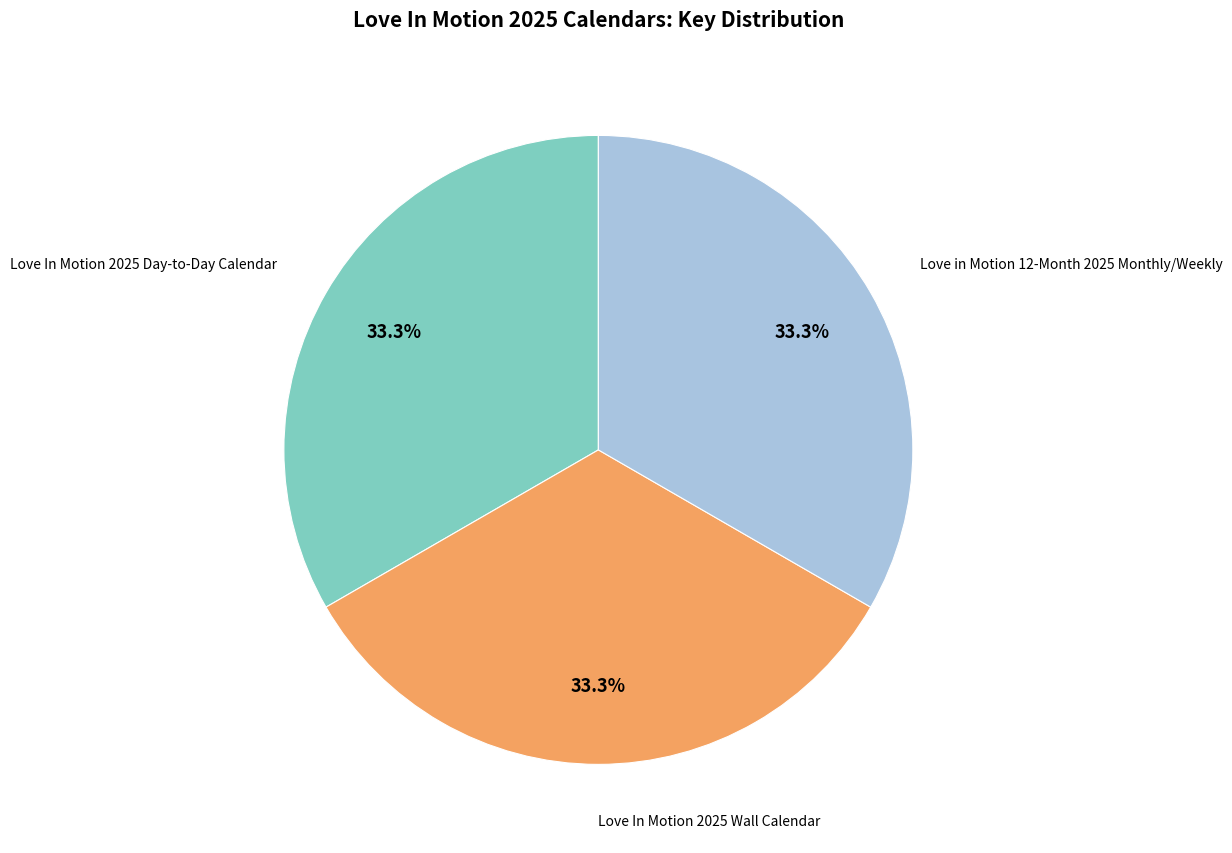

Count the number of slices in the pie.

3